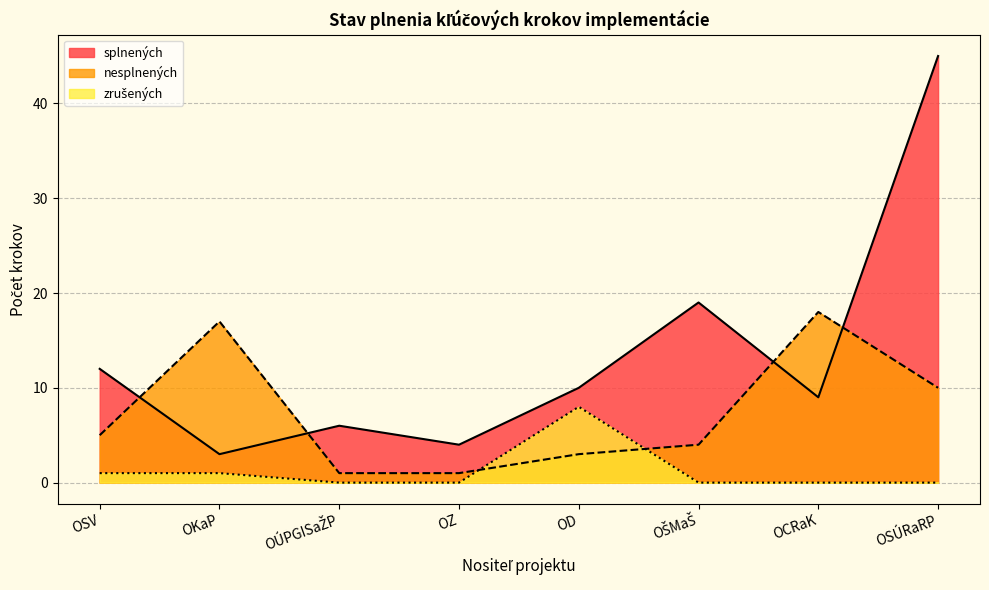

Which series has the largest range (max minus min)?

splnených